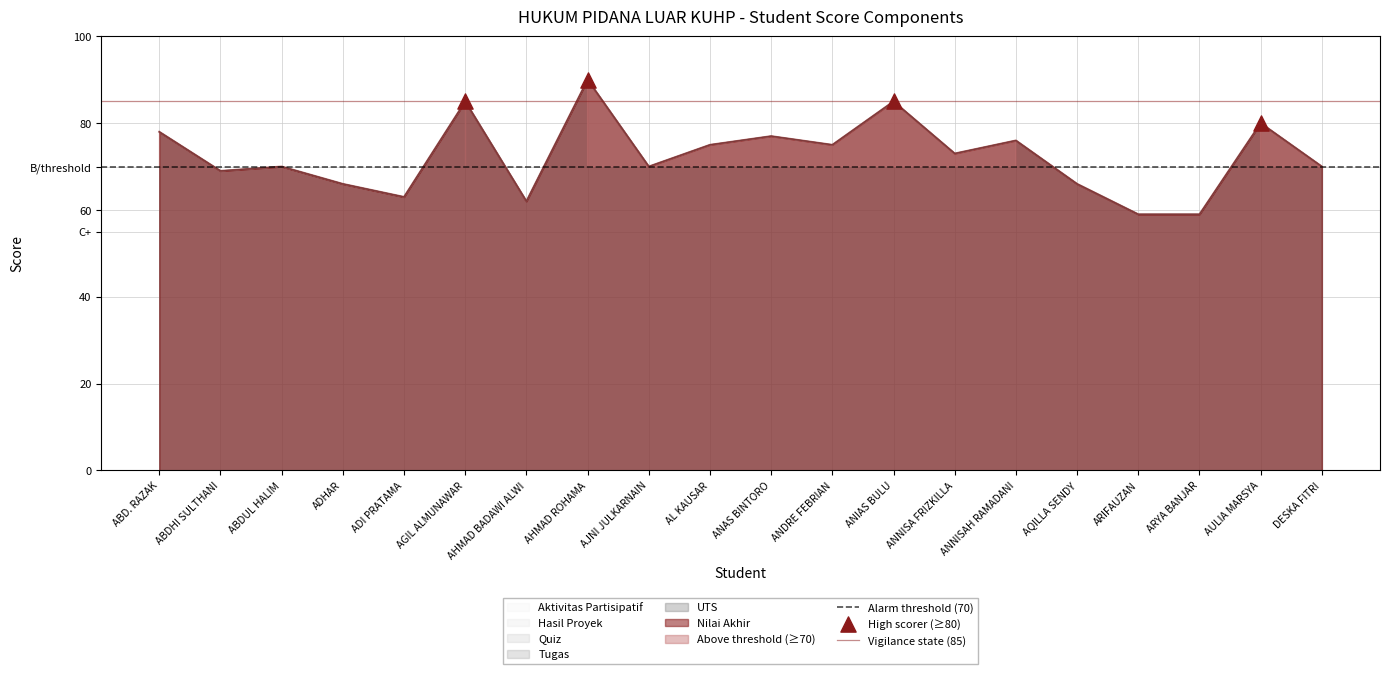

What are all the series names shown in the legend?

Aktivitas Partisipatif, Hasil Proyek, Quiz, Tugas, UTS, Nilai Akhir